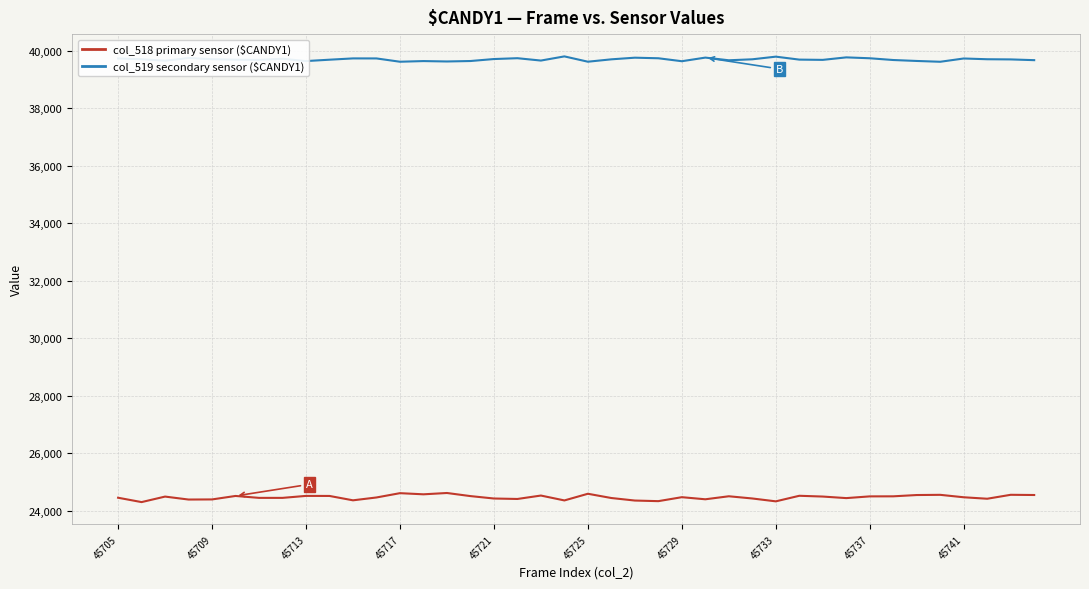

What is the maximum value shown in the chart?

39813